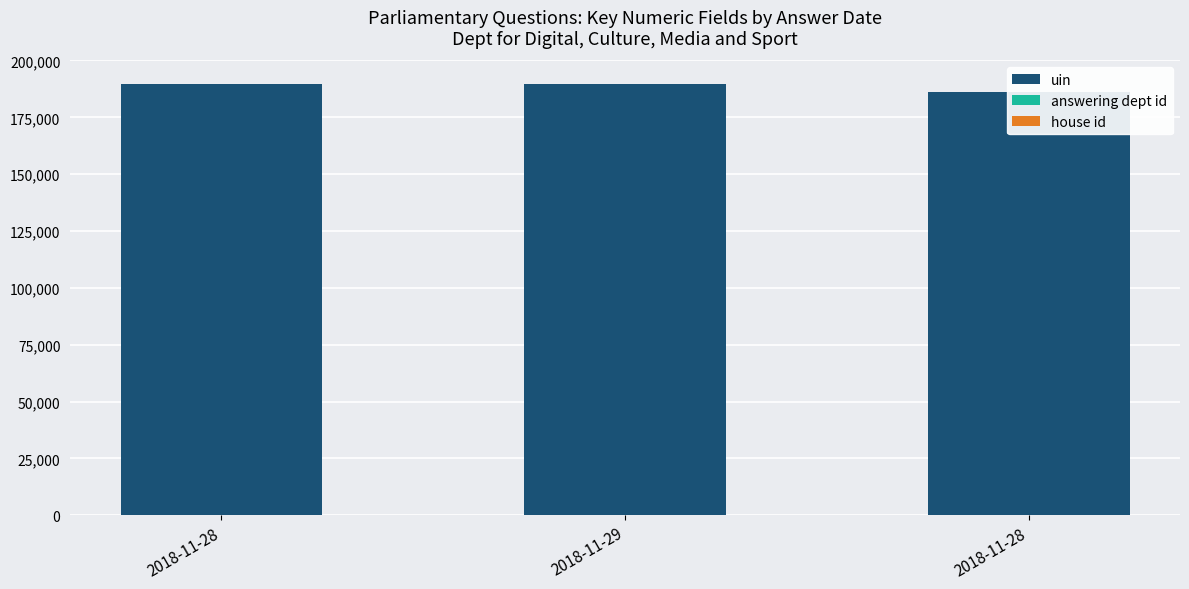

The uin series shows 276774 at 2018-11-28. True or false?

False